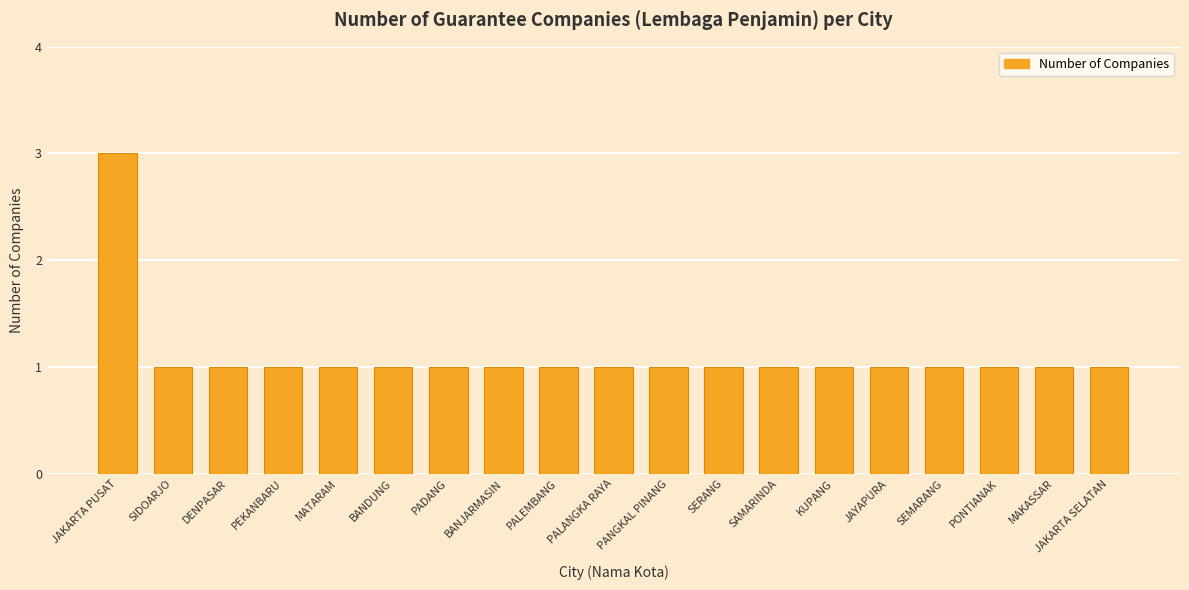

What is the difference between the maximum and minimum values?

2